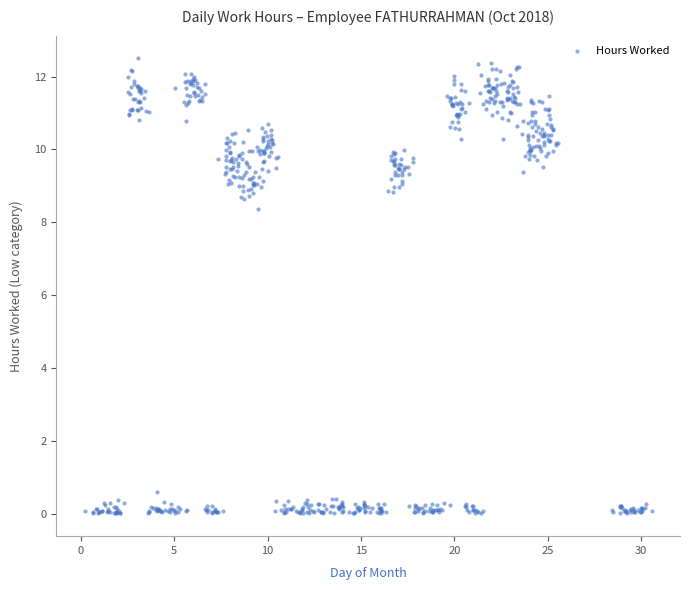

What is the range of Y values (max minus min)?

12.5